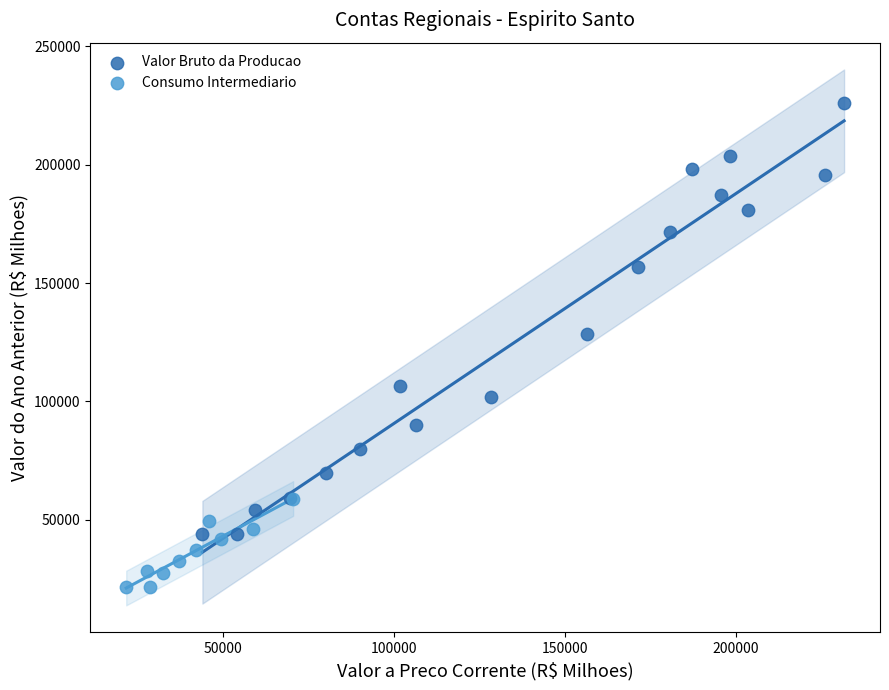

Which series has the largest Y range (max minus min)?

Valor Bruto da Producao